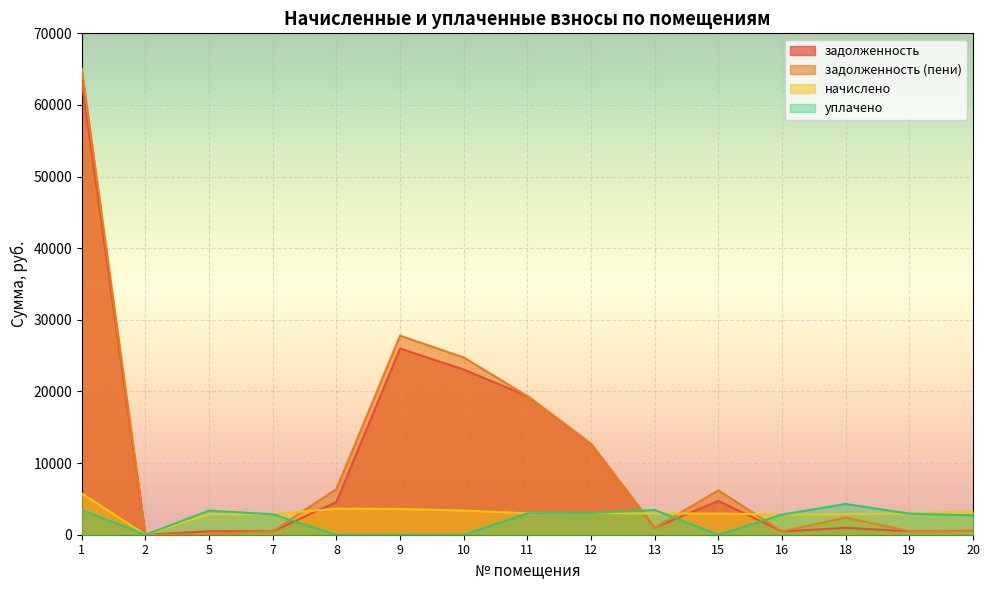

Is the value of задолженность at 16 greater than the value of уплачено at 12?

No